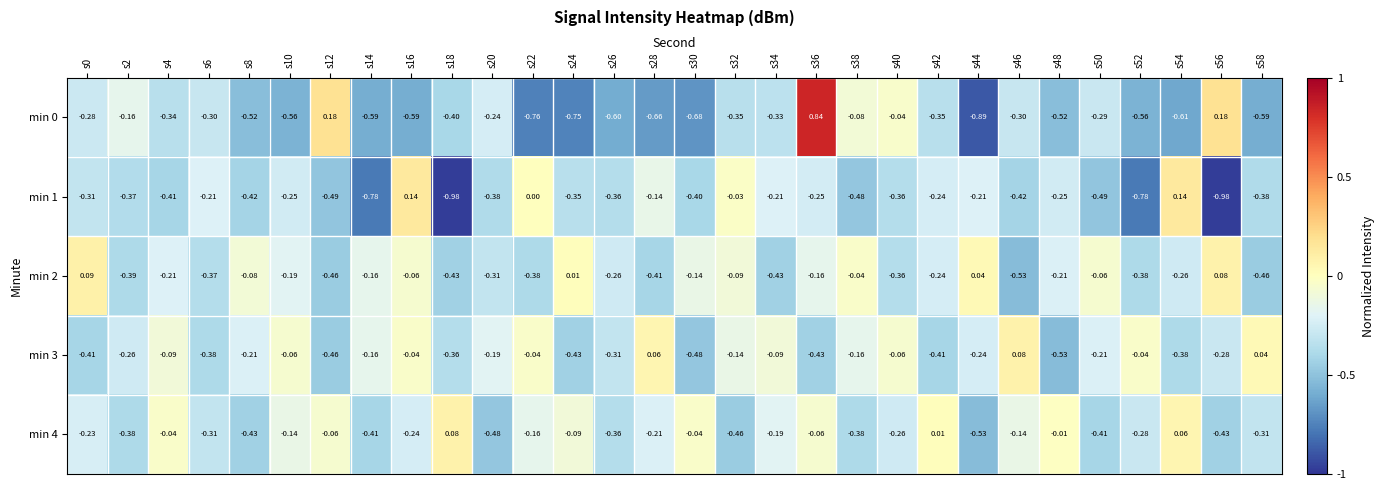

Is the value of min 3 at s46 greater than the value of min 4 at s38?

Yes